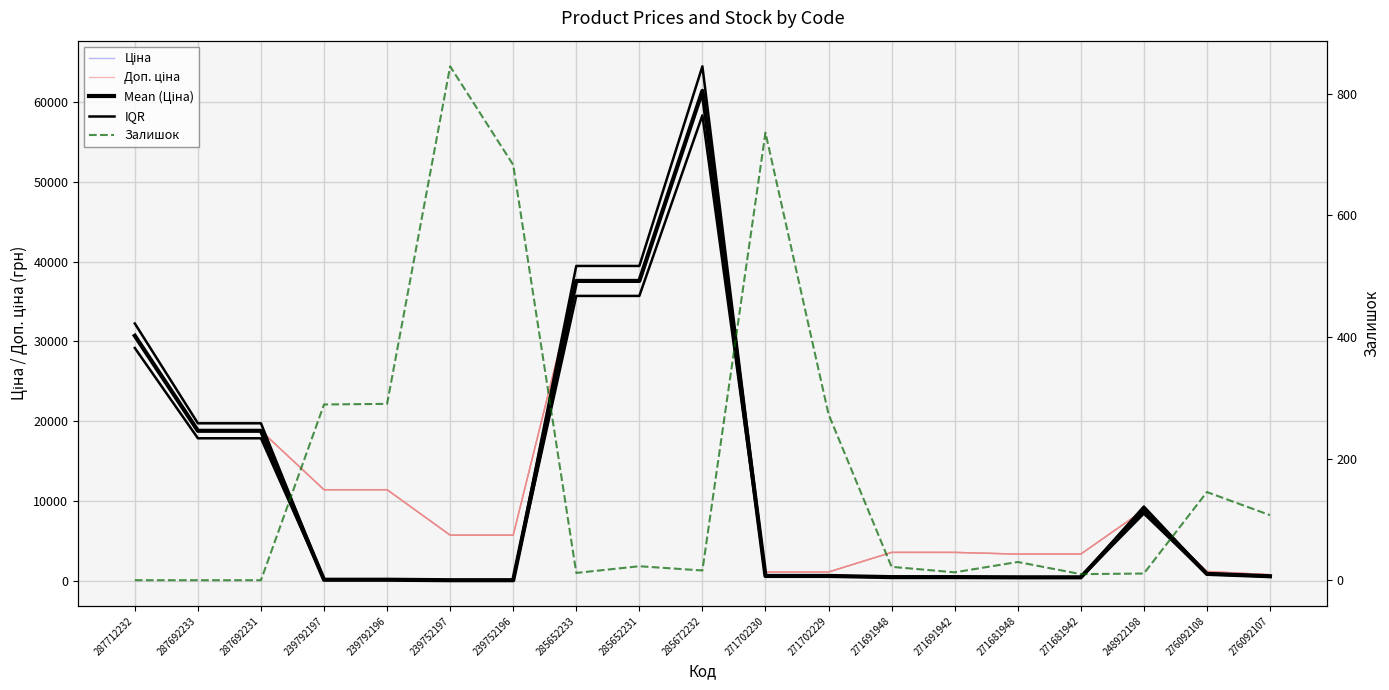

Is it true that Mean (Ціна) equals 416.6 at 271681948?

True